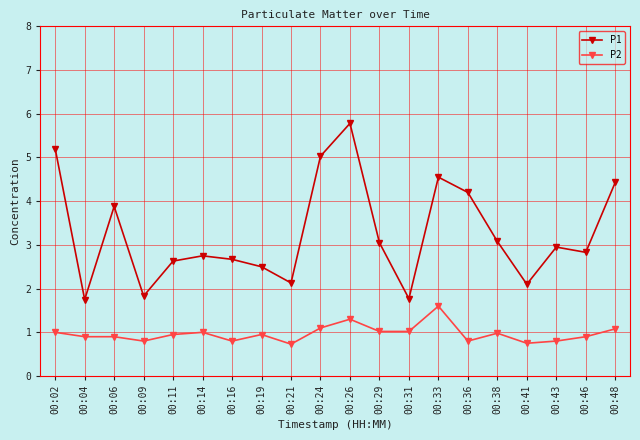

True or false: P1 and P2 cross at least once.

False